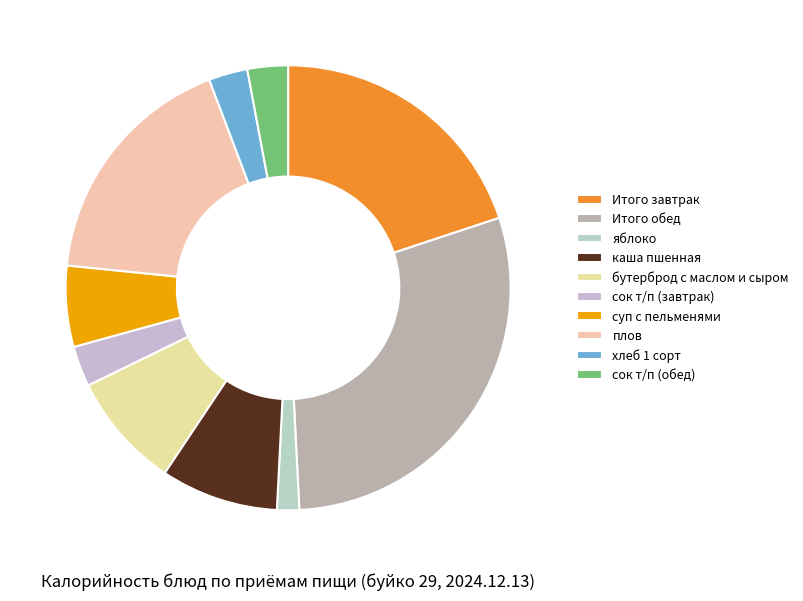

Is сок т/п (завтрак) the majority of the pie?

No